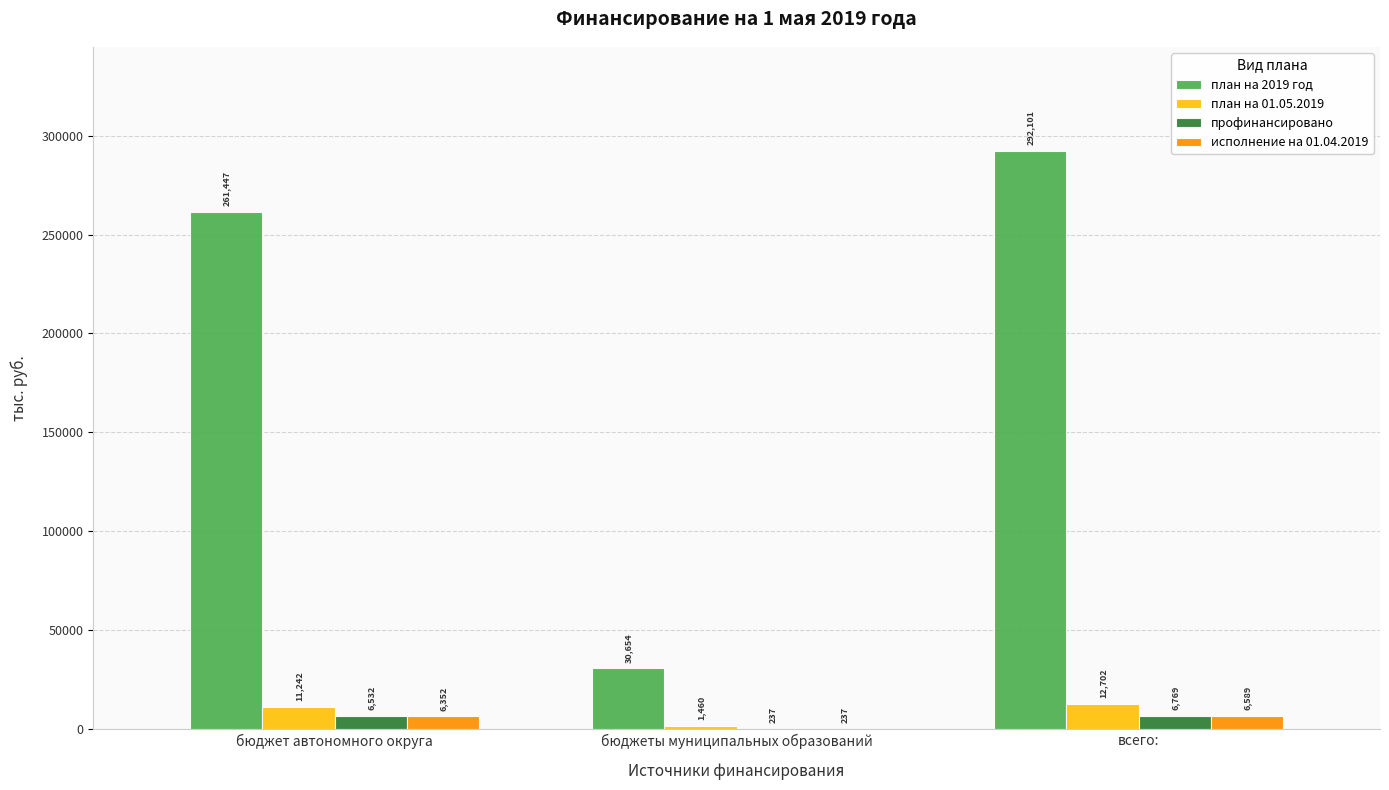

Where is профинансировано nearest to the value 3503?

бюджет автономного округа